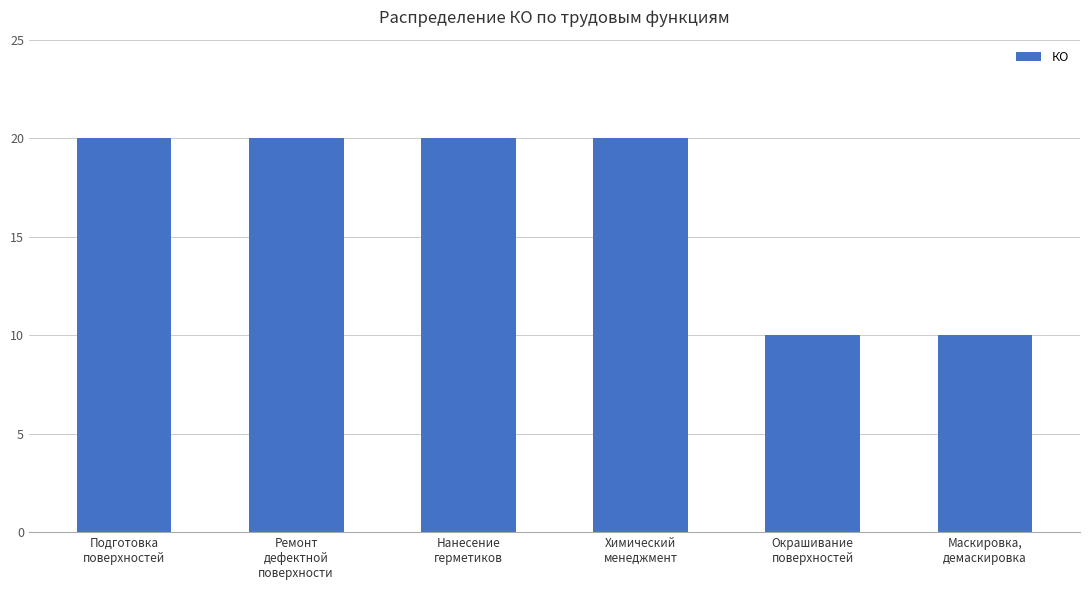

What is the difference between the second highest and minimum values?

10